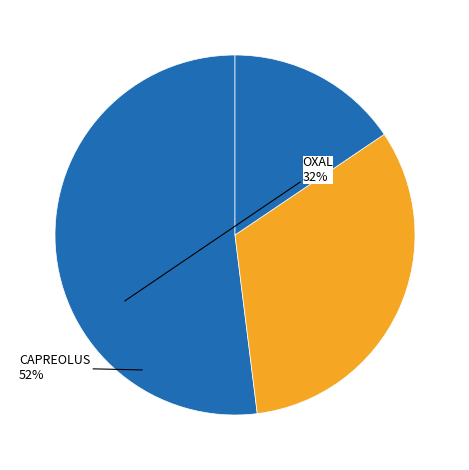

What is the majority slice?

CAPREOLUS